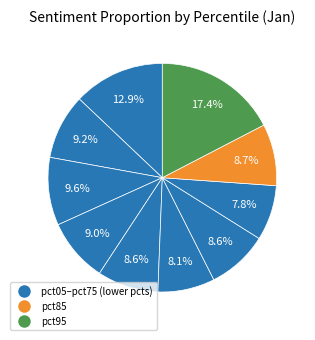

How many segments does this pie chart have?

10